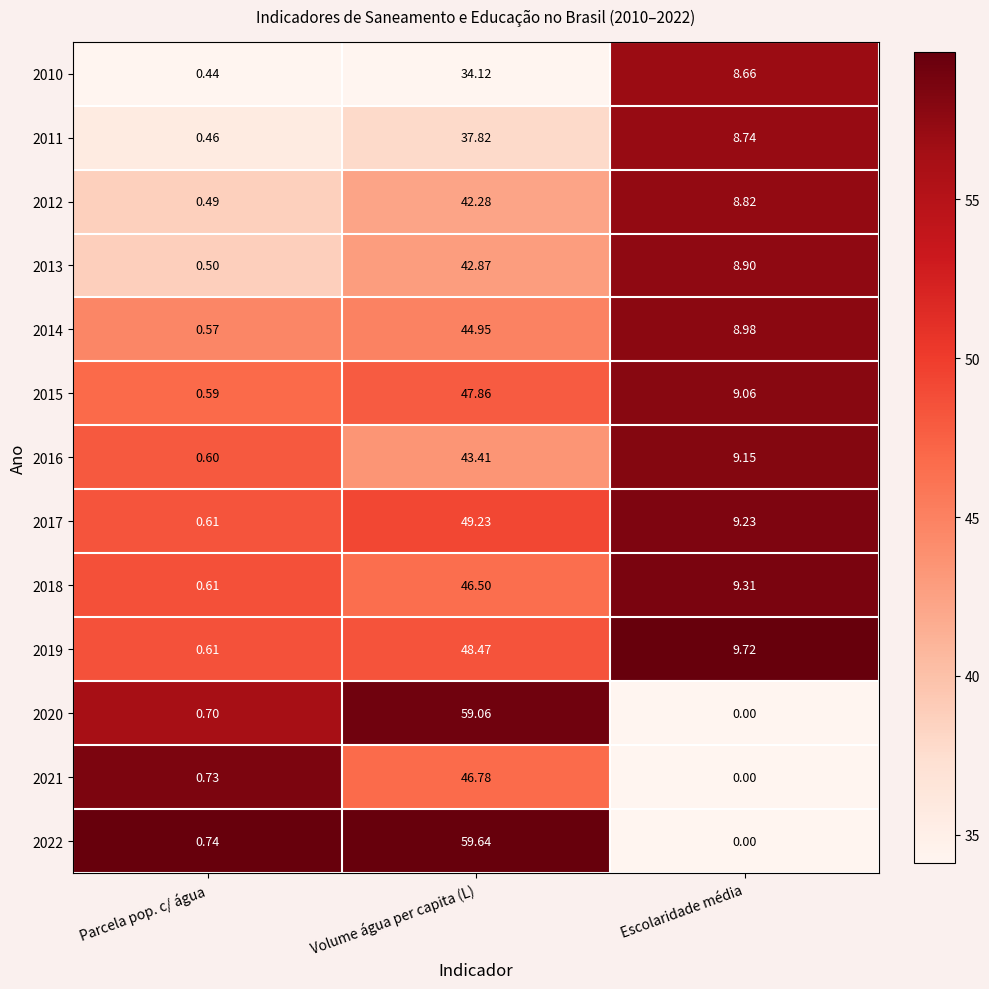

Count the number of data series in this chart.

13